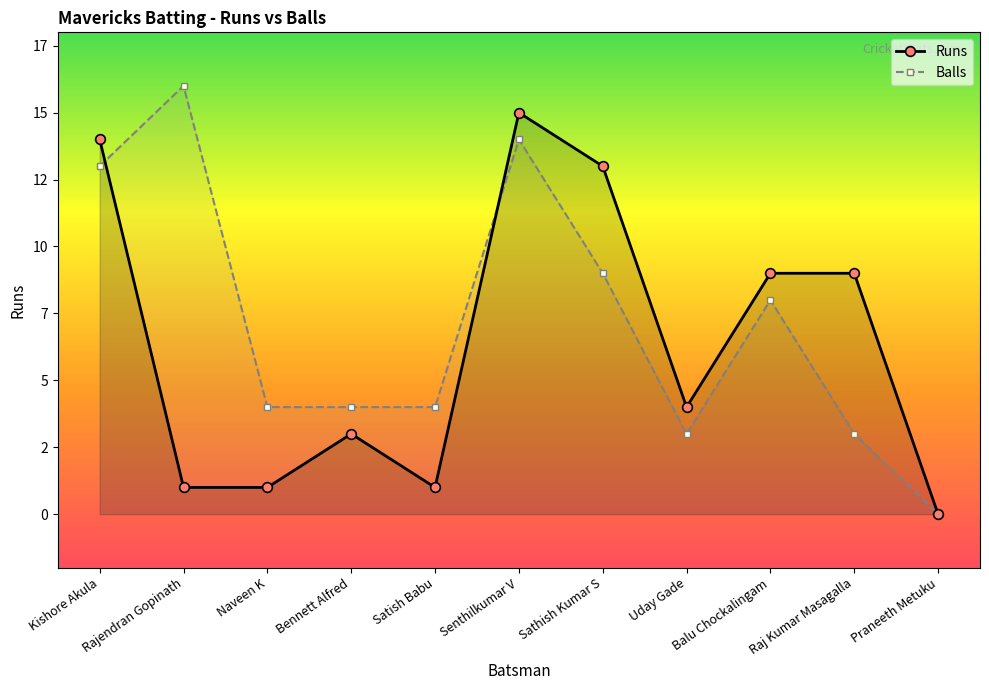

What are all the series names shown in the legend?

Runs, Balls